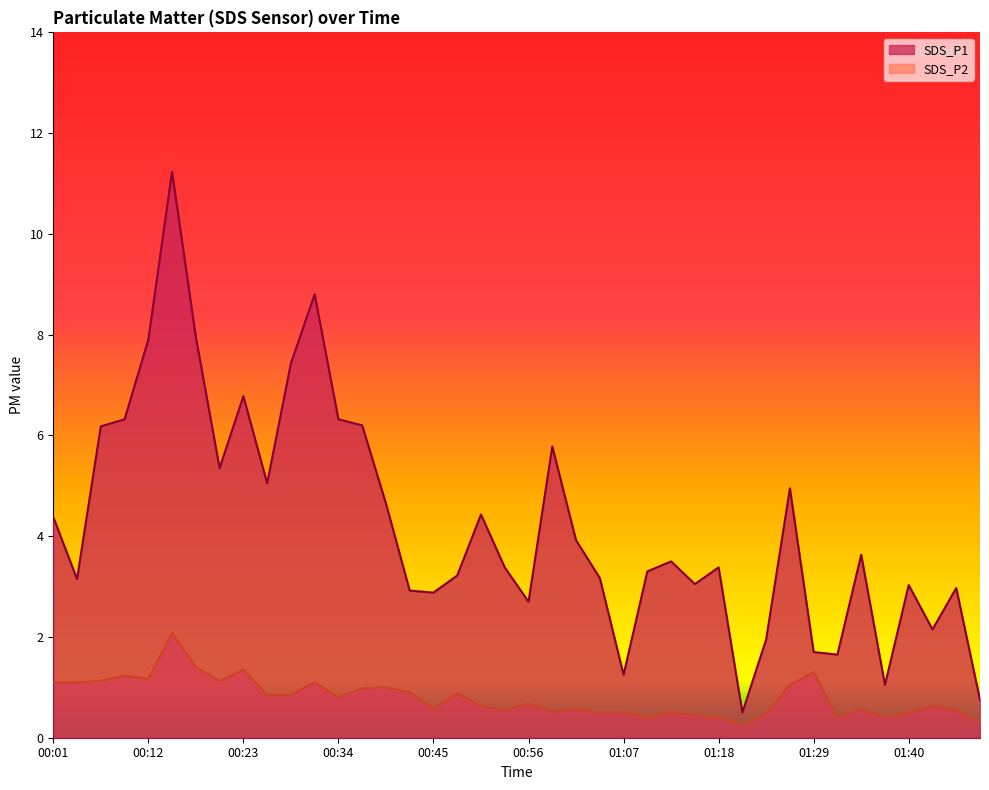

How many lines are shown in the chart?

2